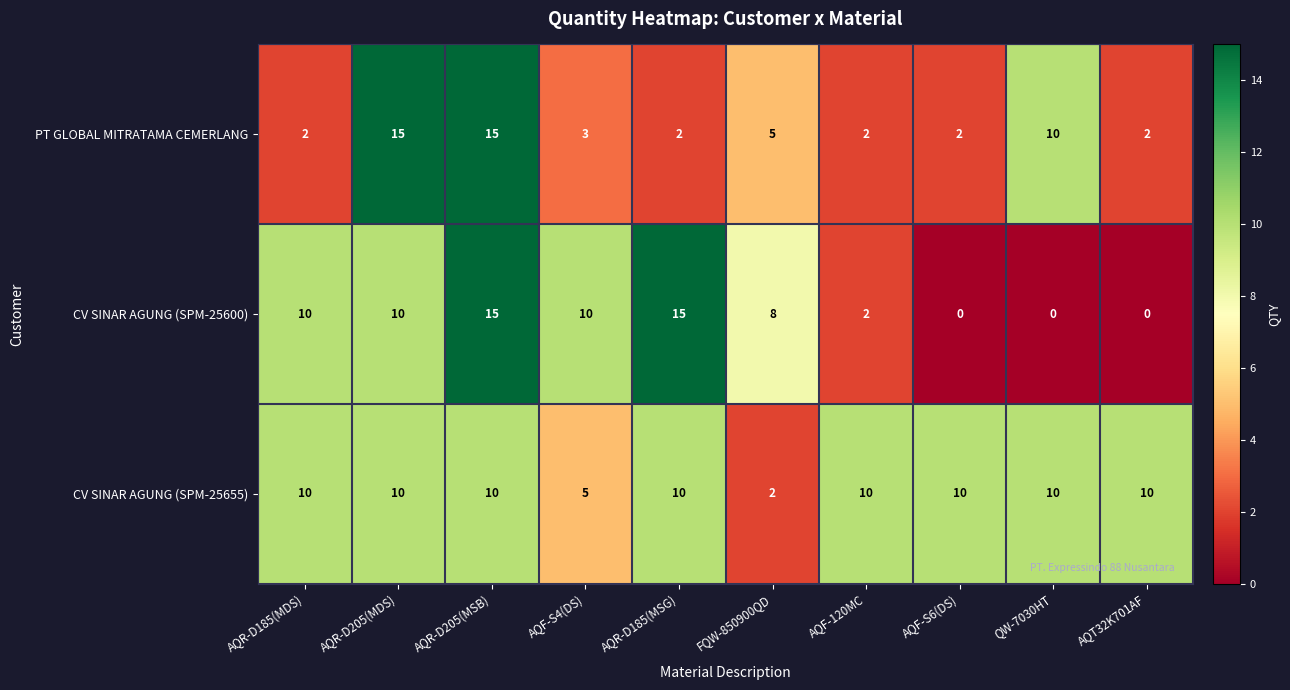

The CV SINAR AGUNG (SPM-25655) series shows 10 at AQR-D205(MSB). True or false?

True